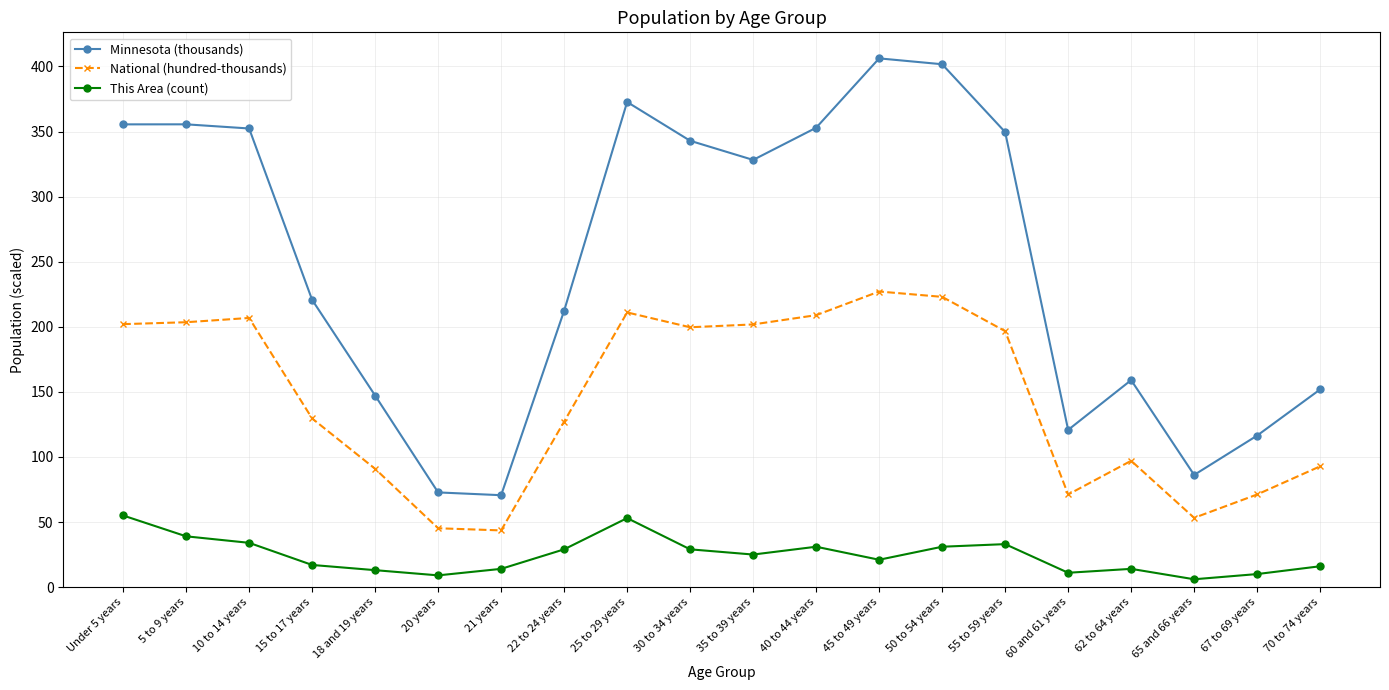

What is the maximum value shown in the chart?

406.2